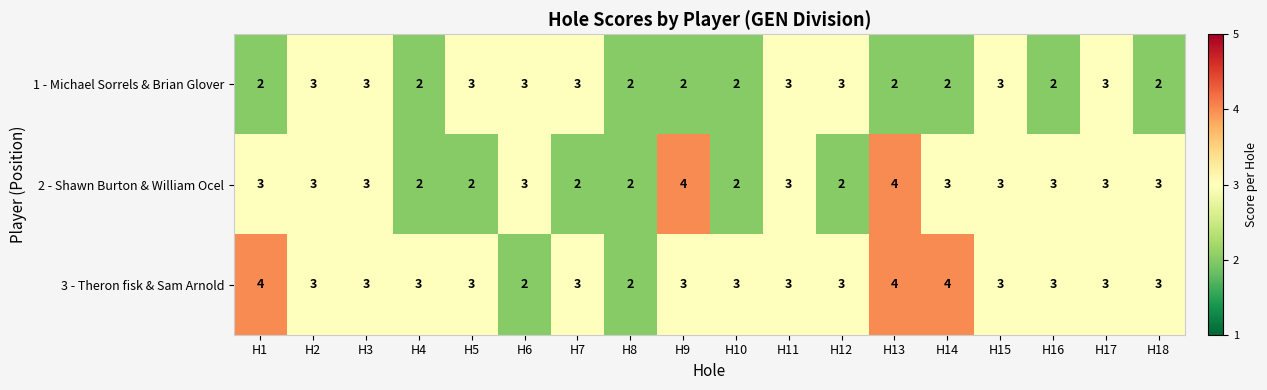

How many 1 - Michael Sorrels & Brian Glover values are between 2 and 3?

18